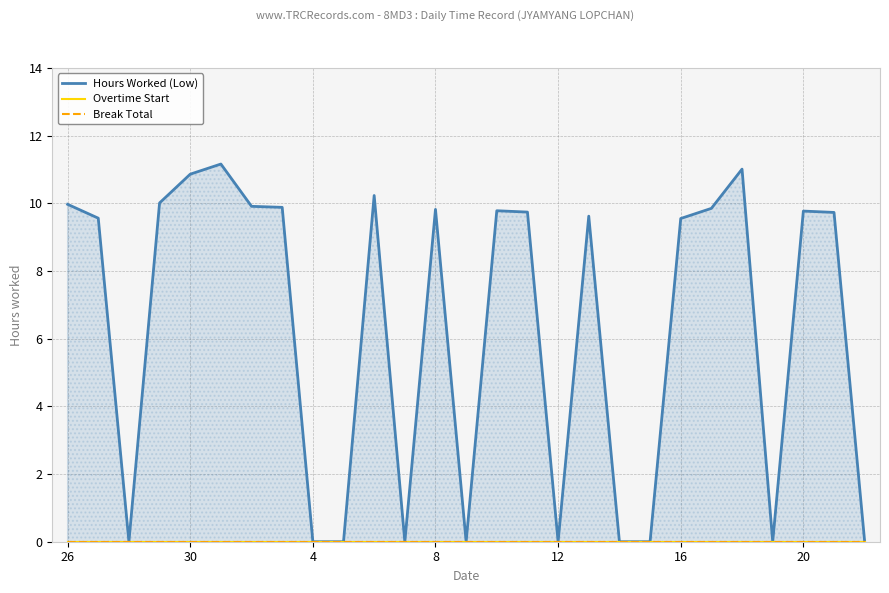

Which series has the largest total across all categories?

Hours Worked (Low)